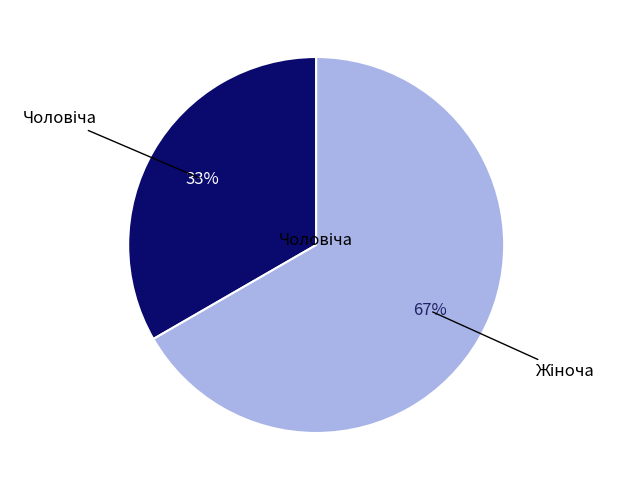

Is there a majority slice in this chart?

Yes